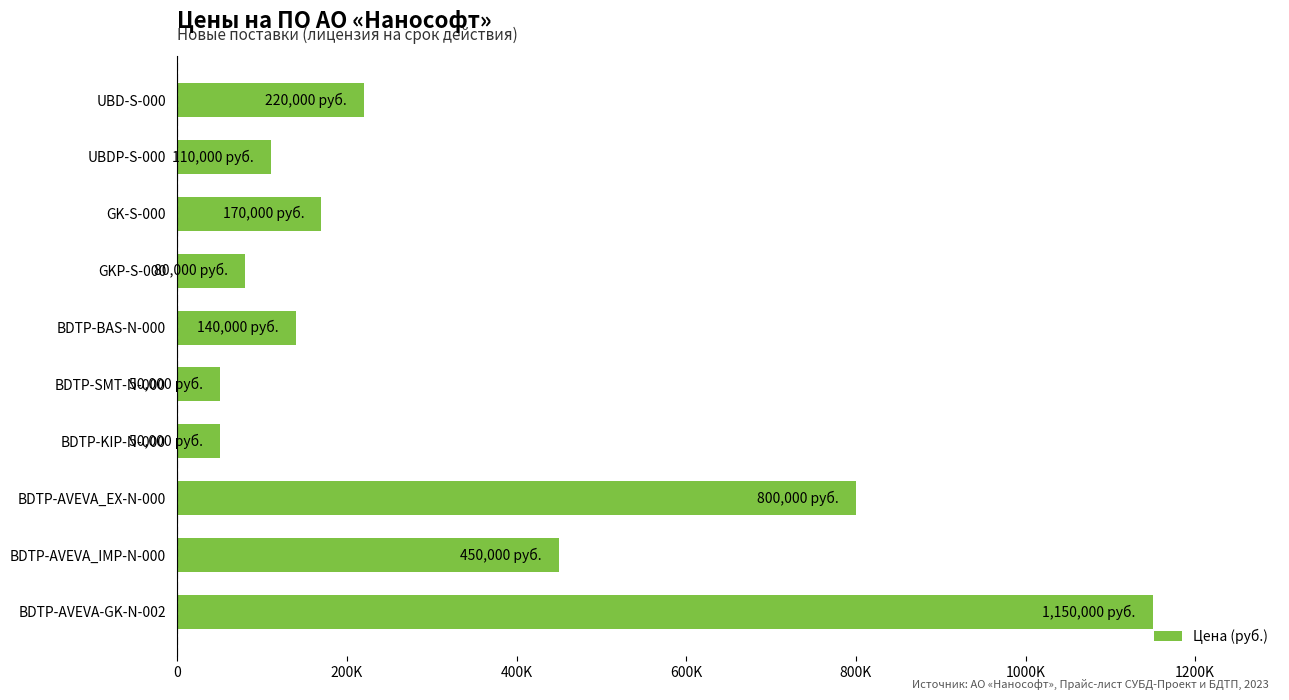

Are the bars grouped side by side (vs. stacked)?

No